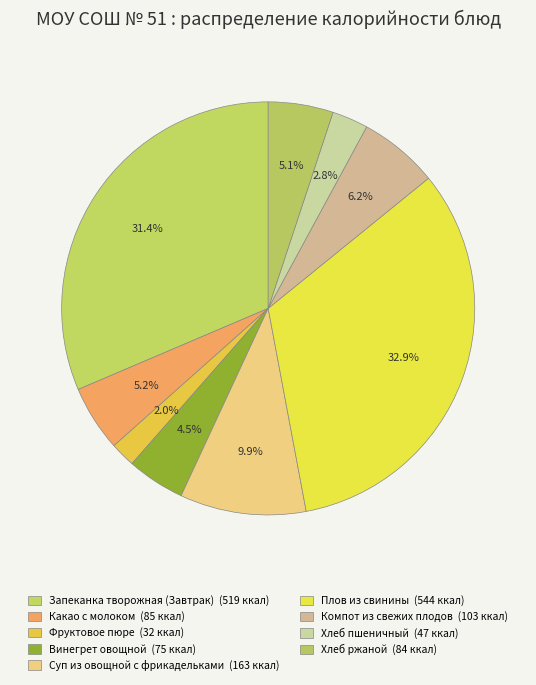

How many slices are in this pie chart?

9